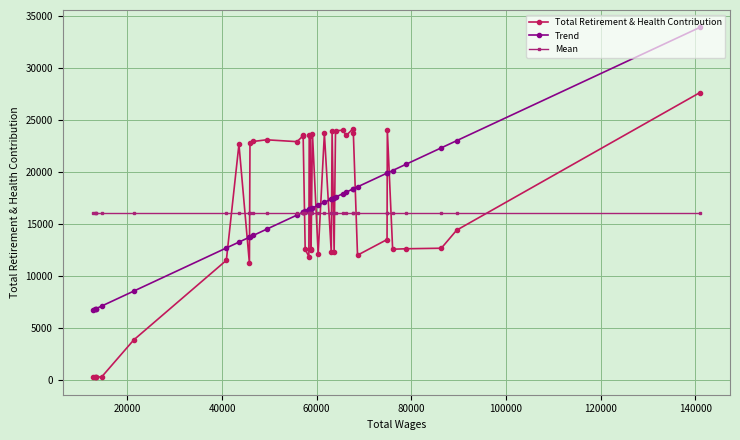

Is this an area chart (filled region under the line)?

No